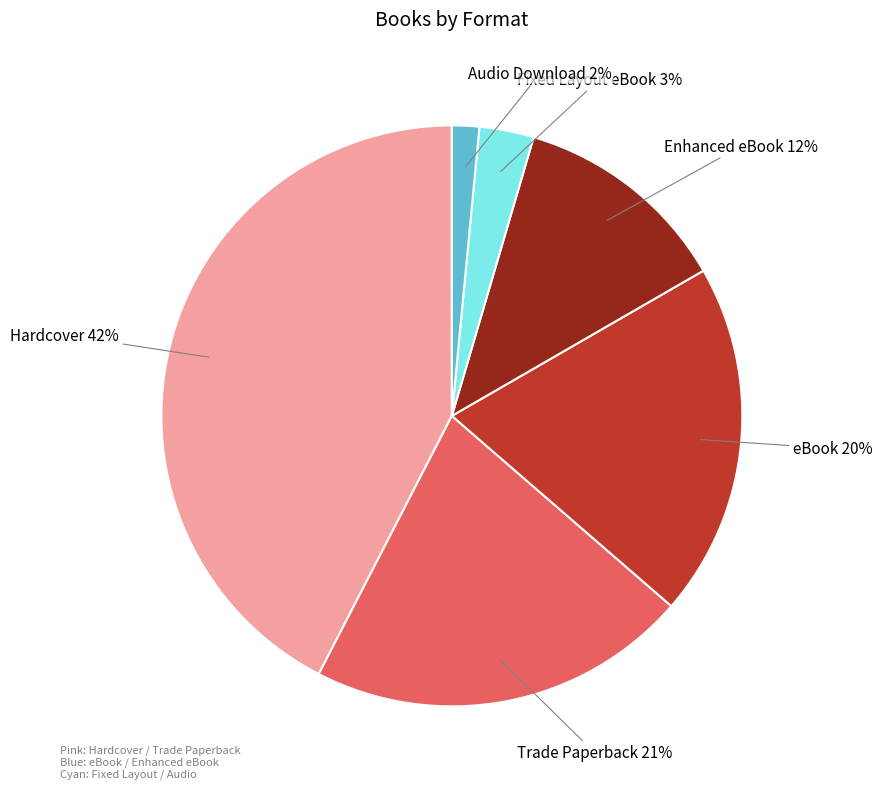

Do Hardcover and Trade Paperback together represent more than half of the pie?

Yes